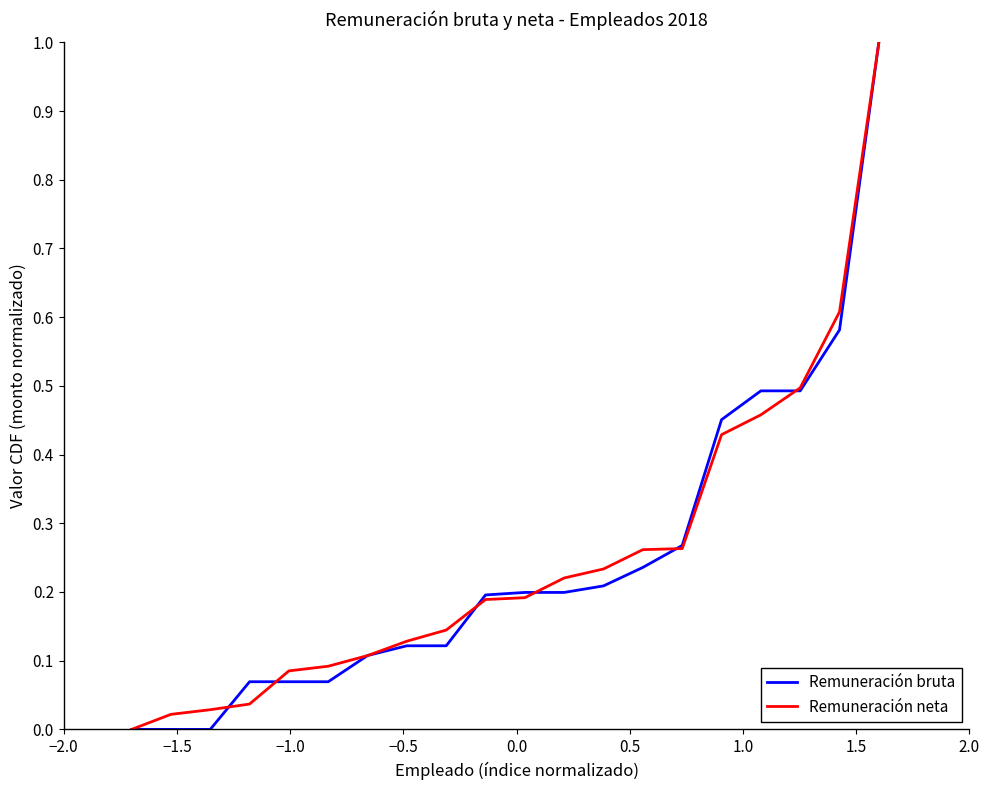

What is the maximum value shown in the chart?

1.0